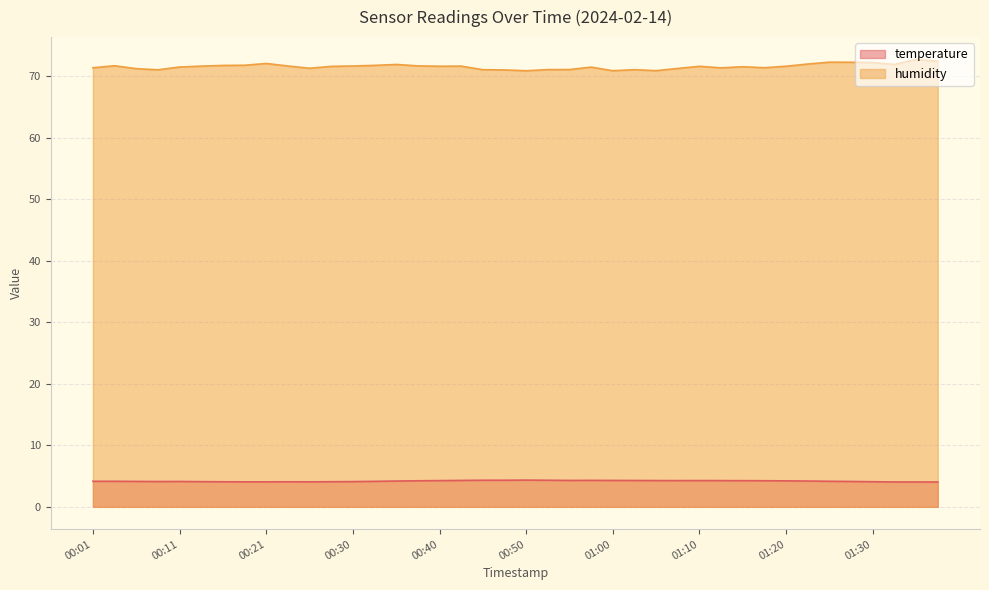

What is the label of the 14th point from the right?

01:05